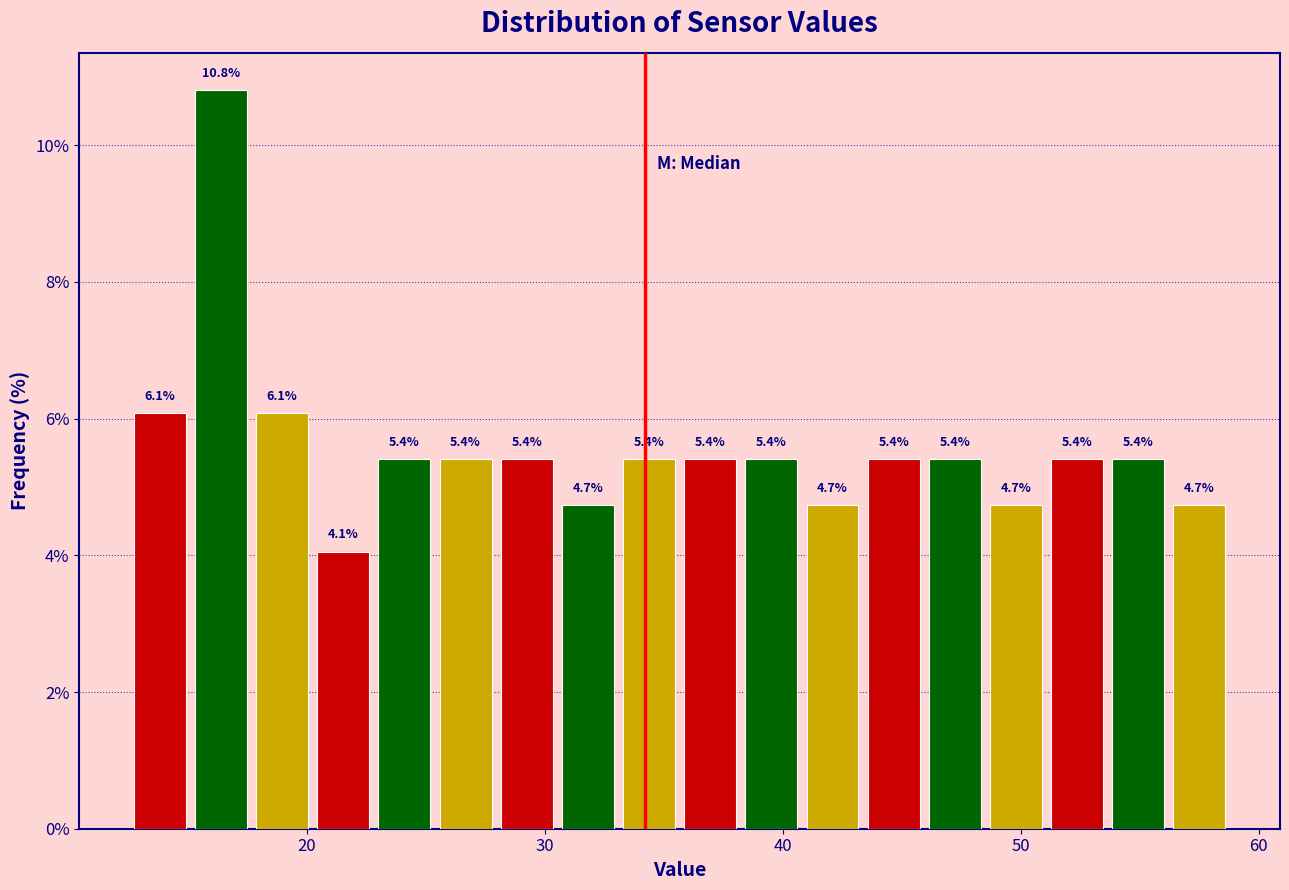

Around what value on the x-axis is the tallest bar? Give the approximate position of its centre, as read against the axis.

16